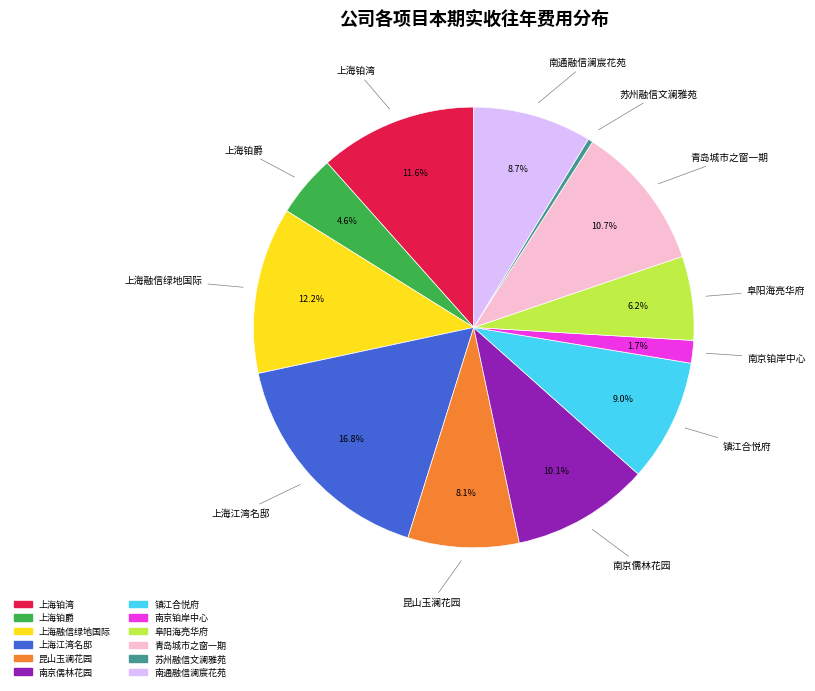

Is there a majority slice in this chart?

No